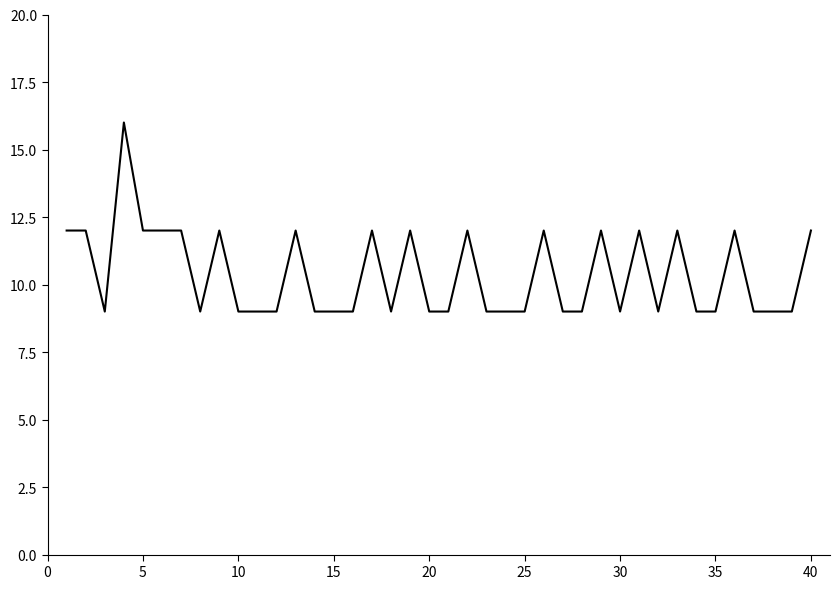

Reading left to right, list all the values displayed in this chart.

12	12	9	16	12	12	12	9	12	9	9	9	12	9	9	9	12	9	12	9	9	12	9	9	9	12	9	9	12	9	12	9	12	9	9	12	9	9	9	12